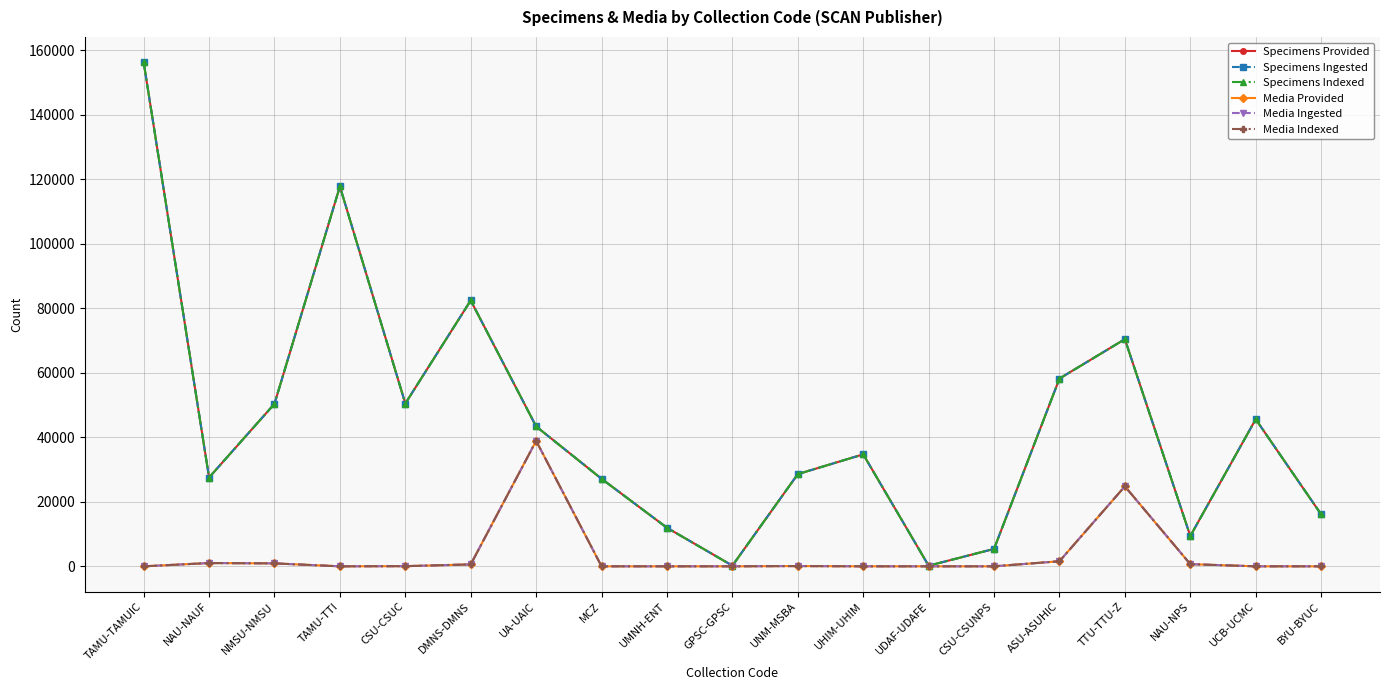

Where is the first local maximum for Media Provided?

NAU-NAUF